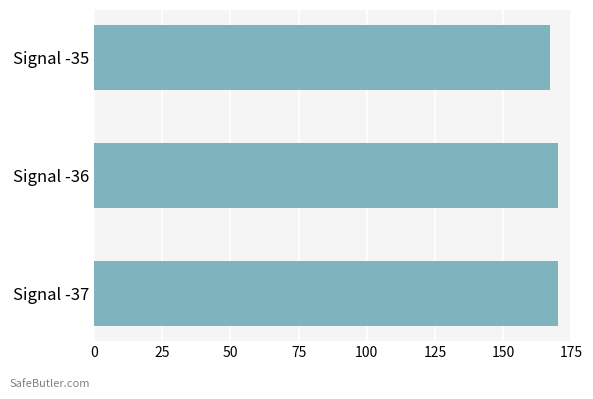

How many values exceed 169?

2